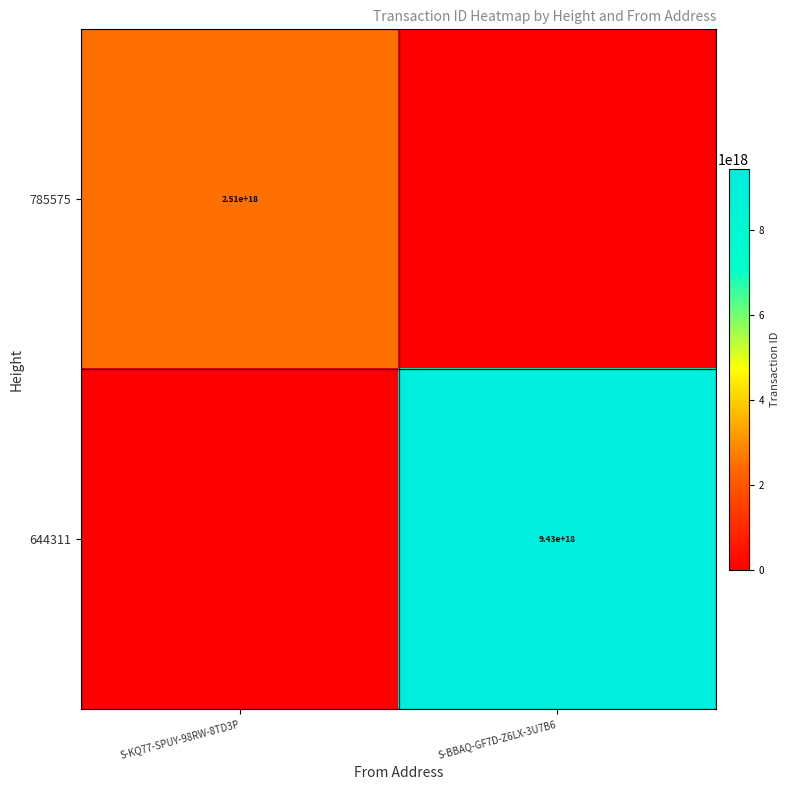

Which has a higher value, S-KQ77-SPUY-98RW-8TD3P or S-BBAQ-GF7D-Z6LX-3U7B6?

S-KQ77-SPUY-98RW-8TD3P